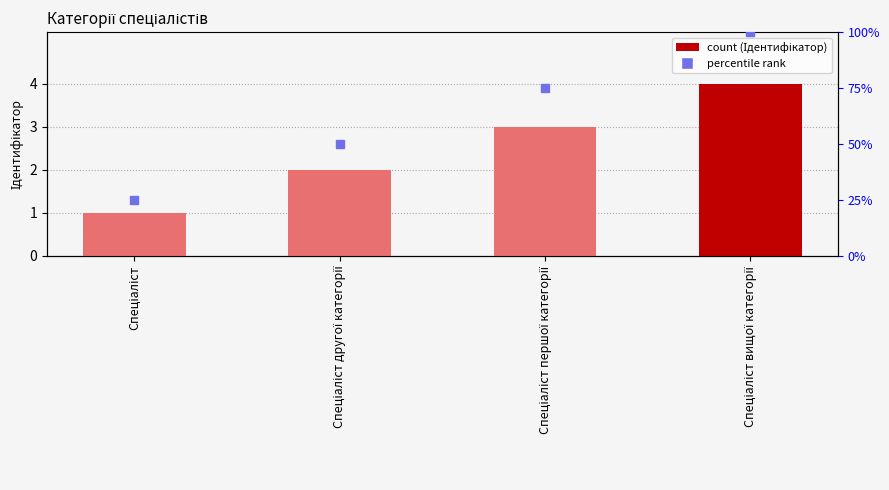

Where is the data nearest to the value 2?

Спеціаліст другої категорії